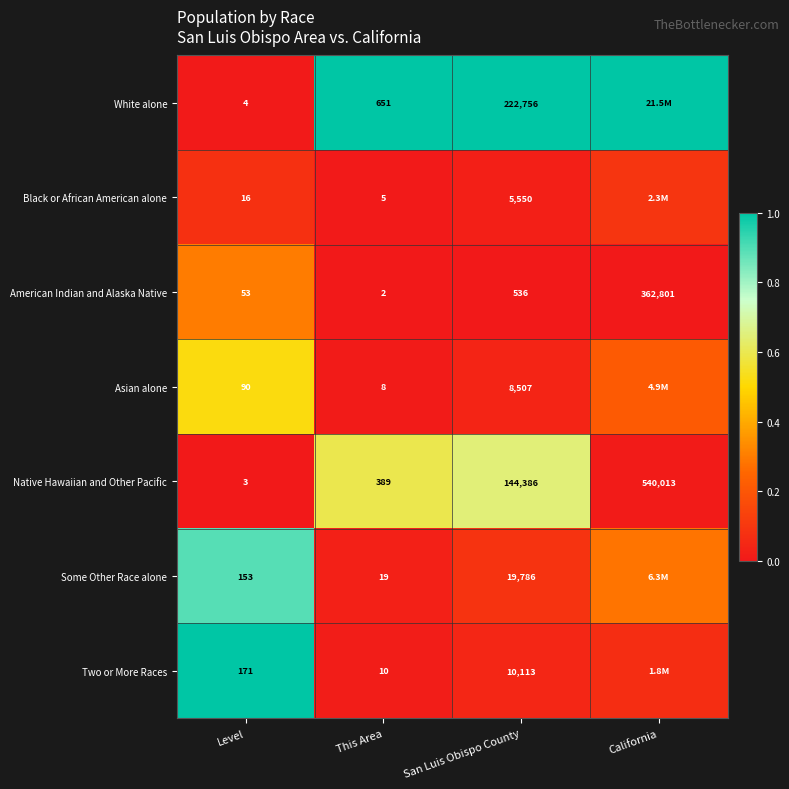

At which label does Native Hawaiian and Other Pacific reach its peak?

California